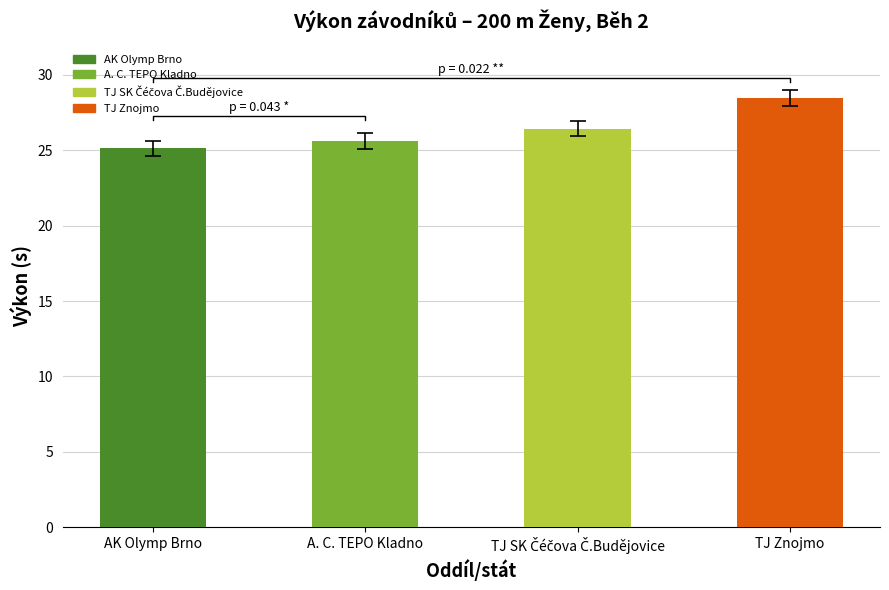

What is the change in value from TJ SK Čéčova Č.Budějovice to TJ Znojmo?

+2.0